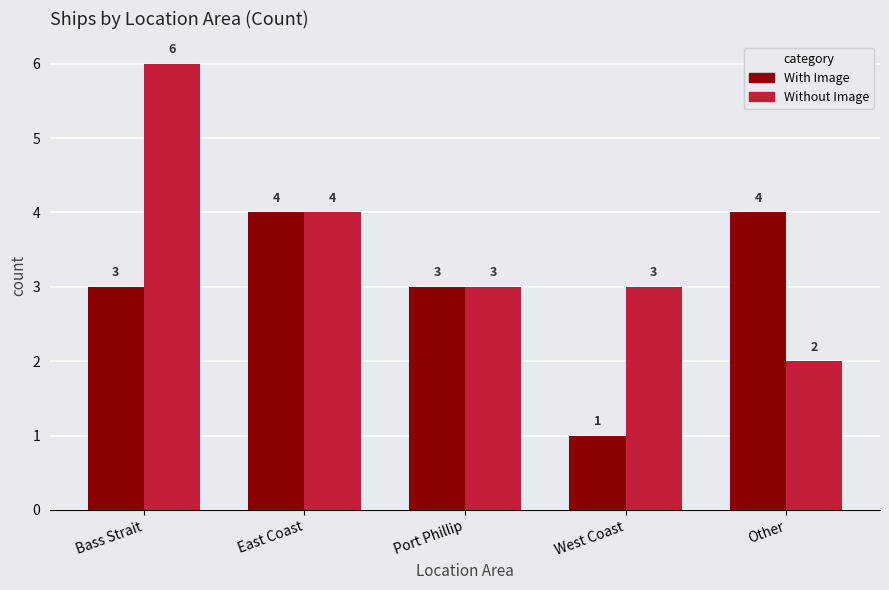

What is the total value across all series at Other?

6